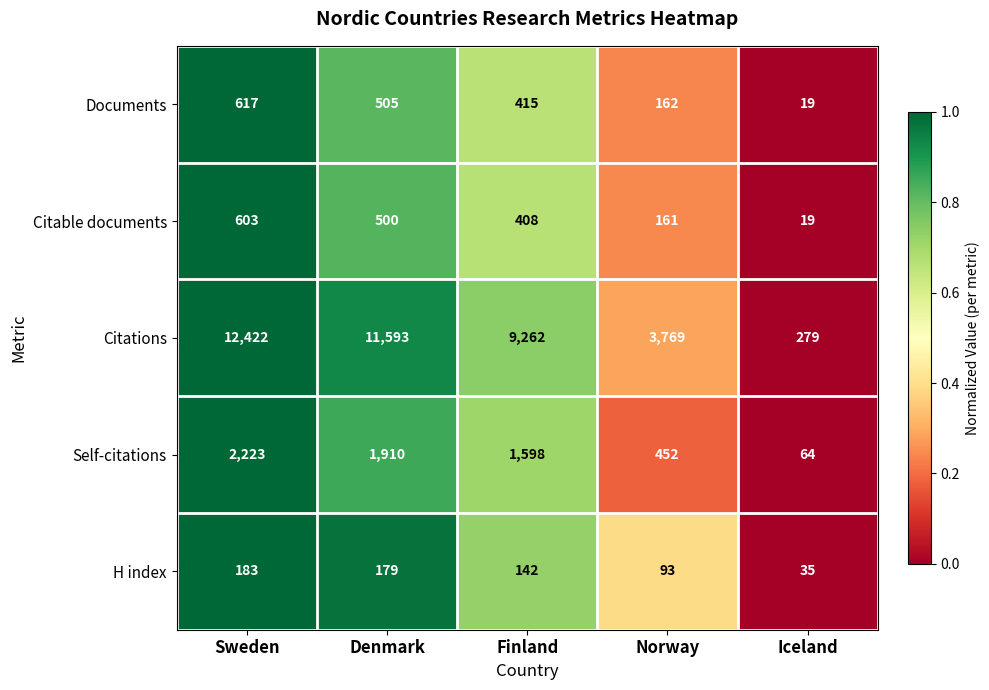

Reading left to right, what are all the values shown in this chart?

Documents: 617	505	415	162	19
Citable documents: 603	500	408	161	19
Citations: 12422	11593	9262	3769	279
Self-citations: 2223	1910	1598	452	64
H index: 183	179	142	93	35